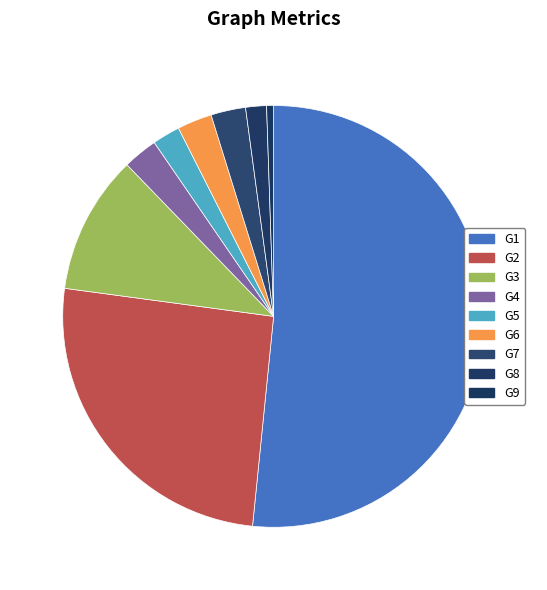

Is it true that G4 is 9% of the pie?

False